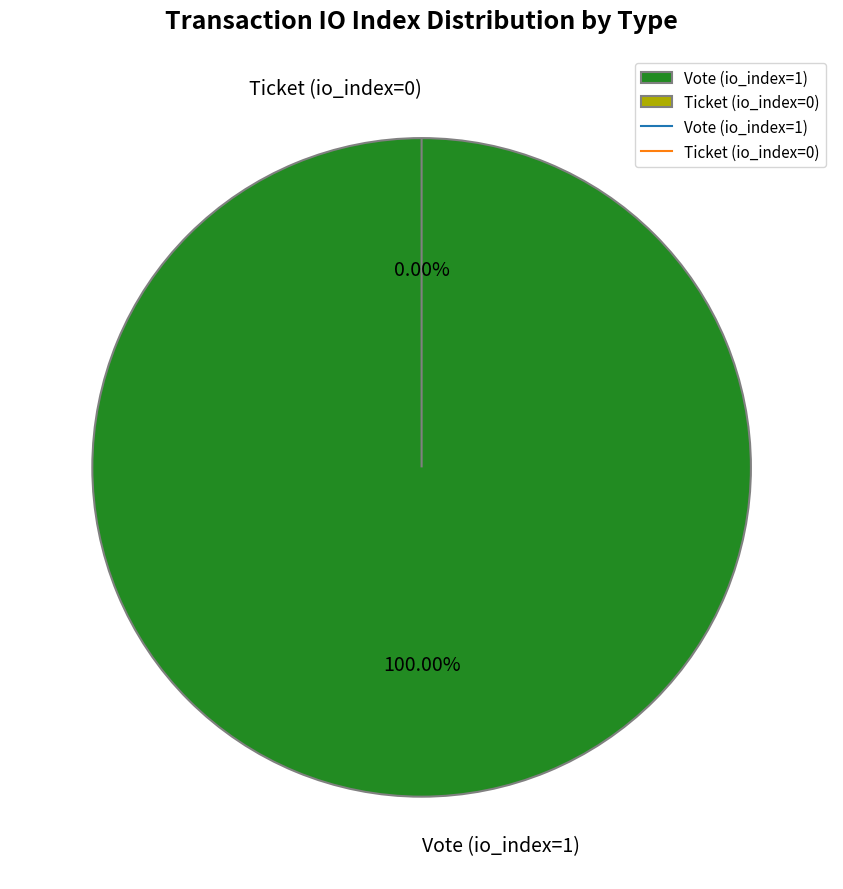

To the nearest percent, what is the average slice percentage?

50%